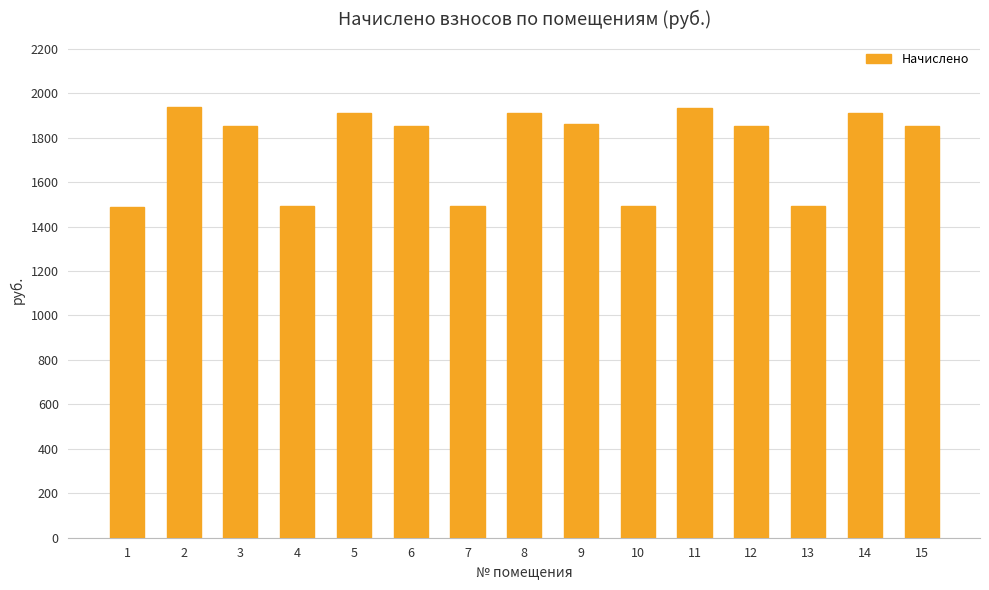

At which label does the data first exceed 1853?

2